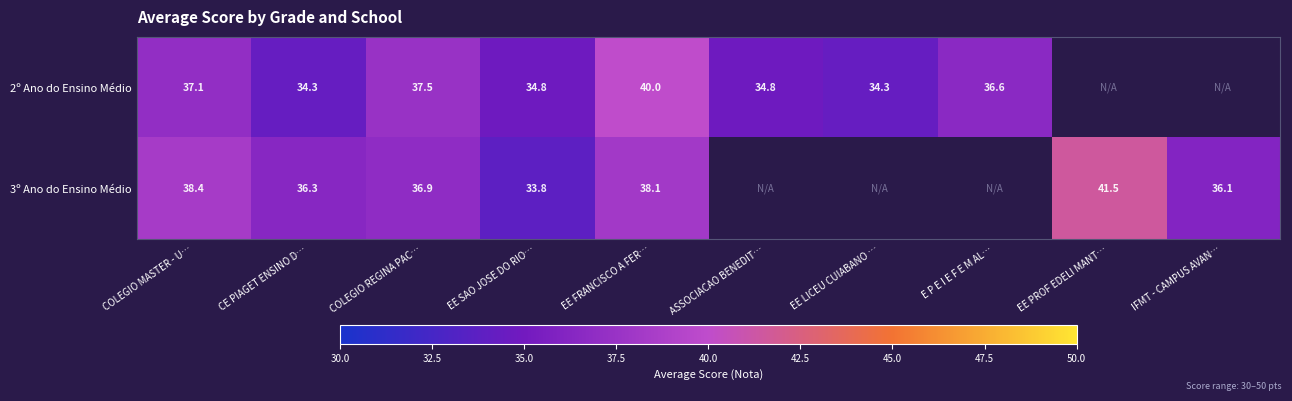

Is it true that 2º Ano do Ensino Médio equals 40.0 at EE FRANCISCO A FER…?

True